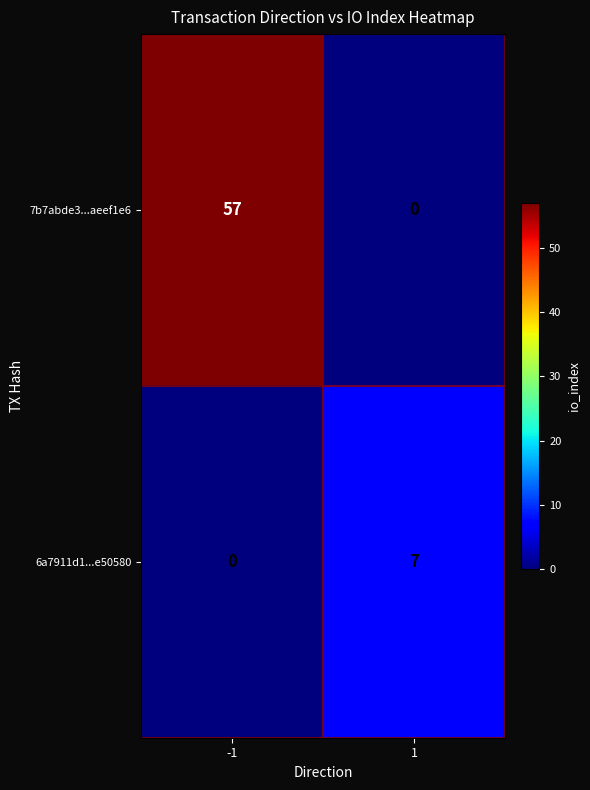

Which series has the largest total across all categories?

7b7abde3...aeef1e6